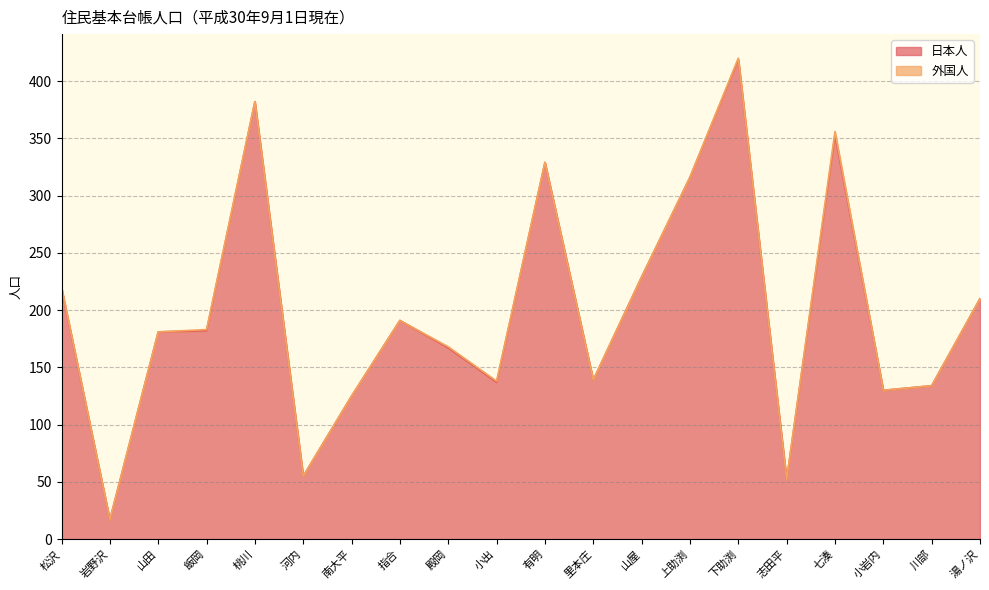

The chart shows a value of 203 at 桃川. True or false?

False